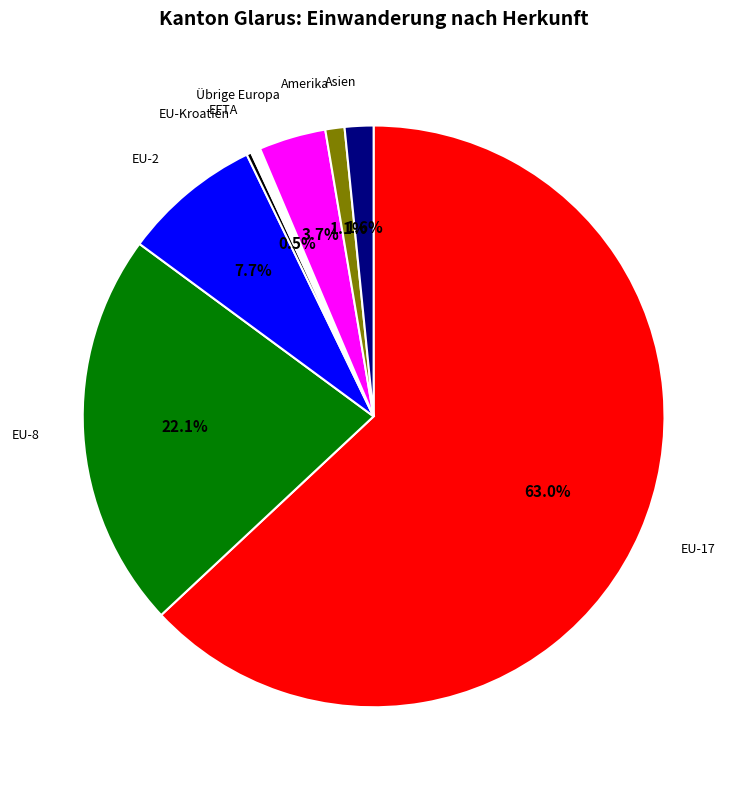

Does any single category account for the majority?

Yes